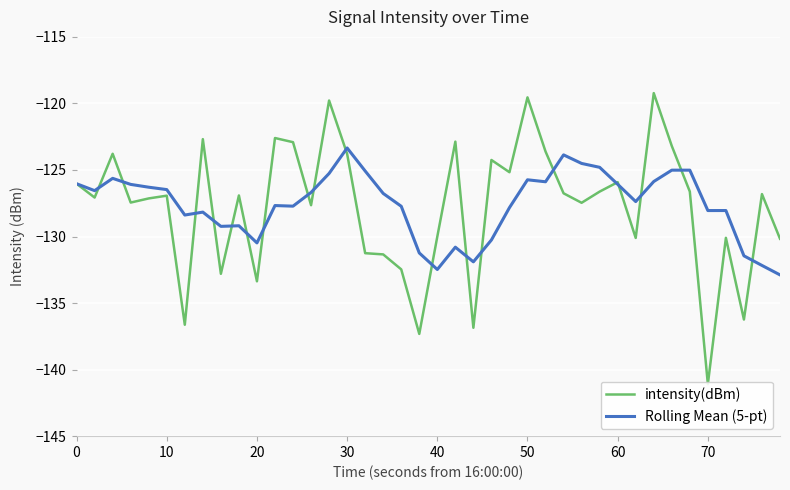

What is the highest value of the Rolling Mean (5-pt) series?

-123.3